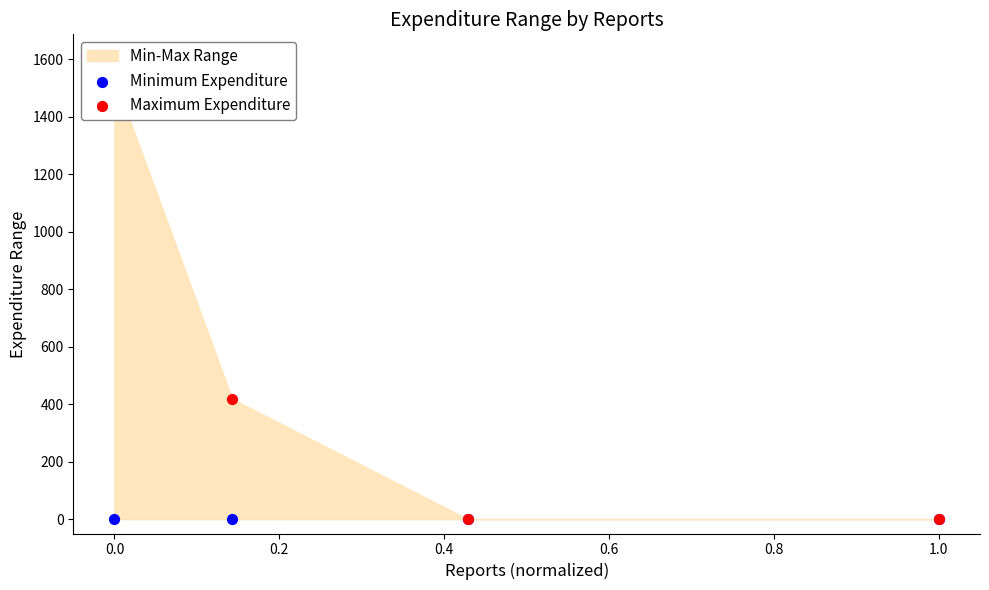

Which series has the widest spread of Y values?

Maximum Expenditure